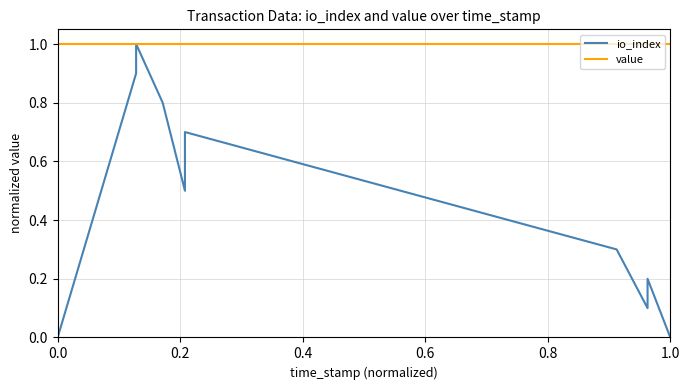

Rank the series by their average value, from highest to lowest.

value, io_index